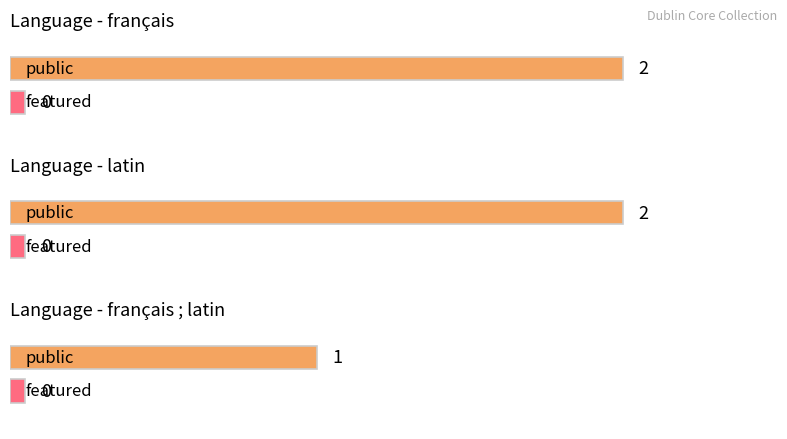

What is the label of the 4th bar from the right?

latin